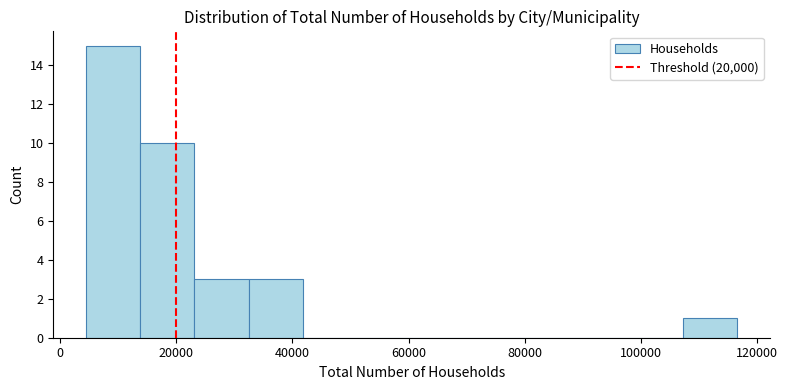

Reading left to right, list every bar in this chart as the range it spans on the x-axis followed by its height. Neither the bar edges nor the heights are printed on the chart, so give them approximately, as read against the axes.

4000 to 14000: 15
14000 to 24000: 10
24000 to 32000: 3
32000 to 42000: 3
42000 to 52000: 0
52000 to 60000: 0
60000 to 70000: 0
70000 to 80000: 0
80000 to 88000: 0
88000 to 98000: 0
98000 to 108000: 0
108000 to 116000: 1